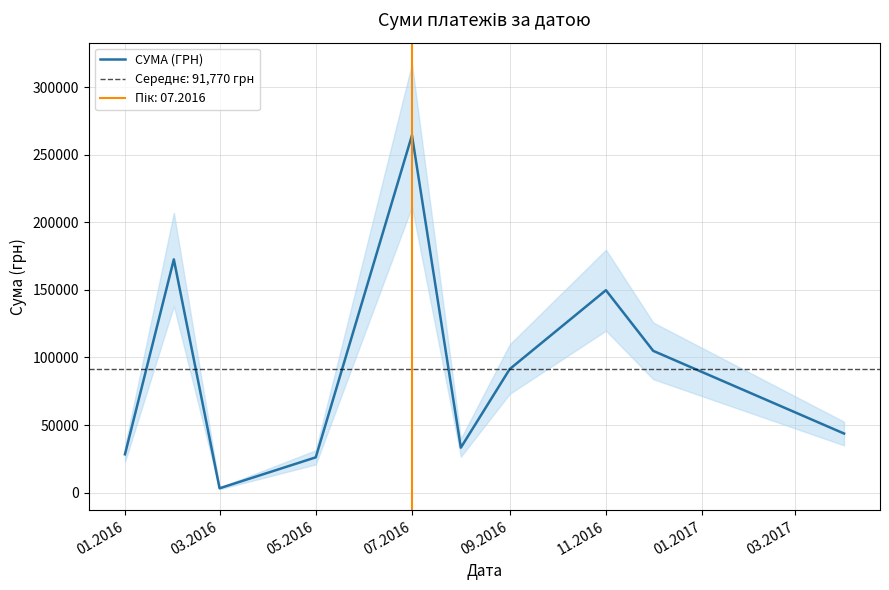

What is the minimum value shown in the chart?

3172.4